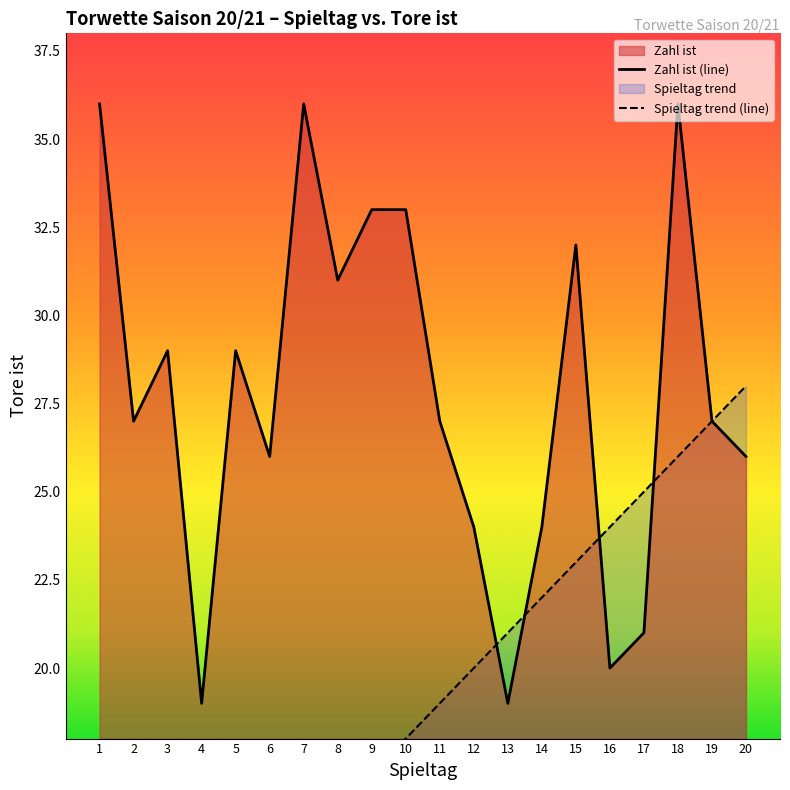

What is the total value across all series at 12?

44